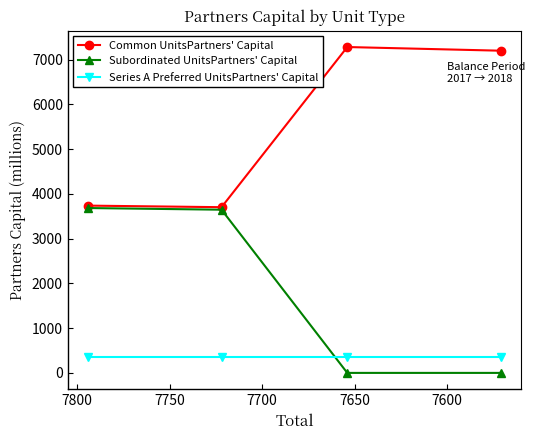

Which label corresponds to the smallest value in the chart?

7650